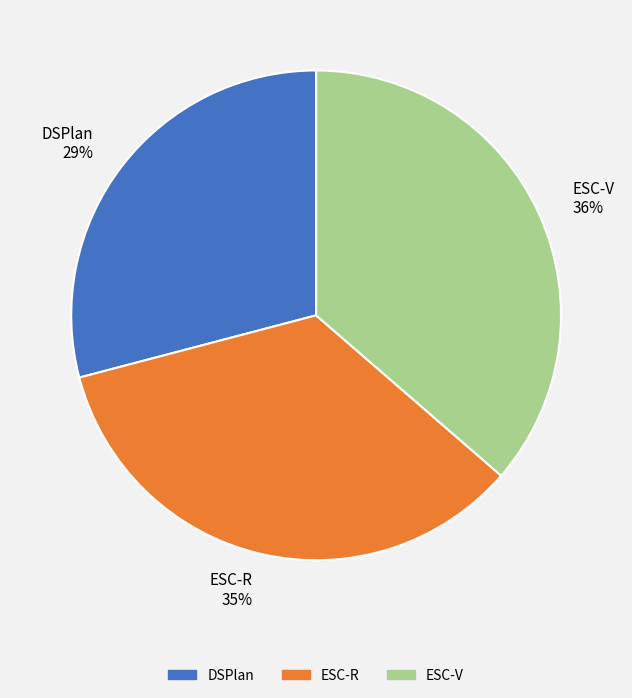

Count the number of slices in the pie.

3